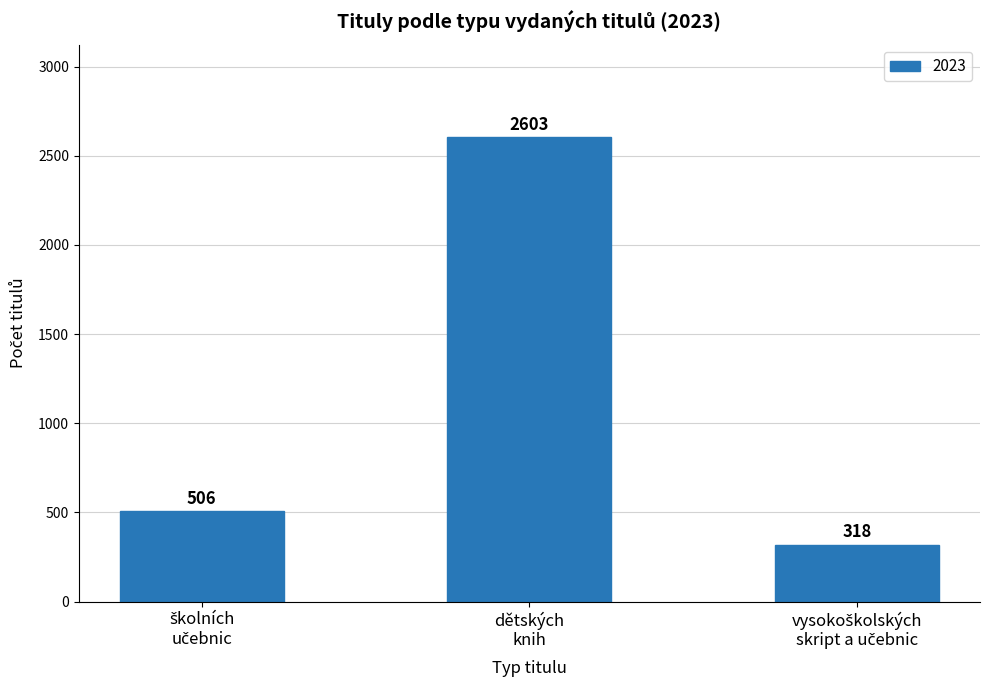

What is the value of the 2nd bar from the left?

2603